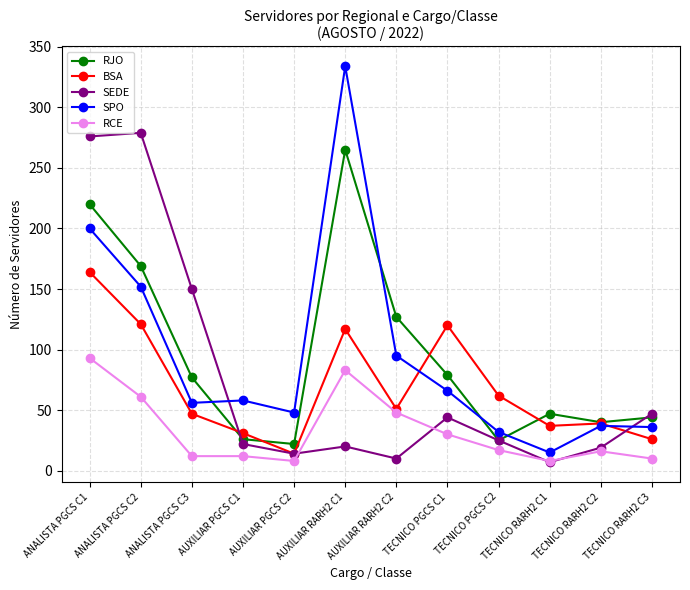

How many lines are shown in the chart?

5